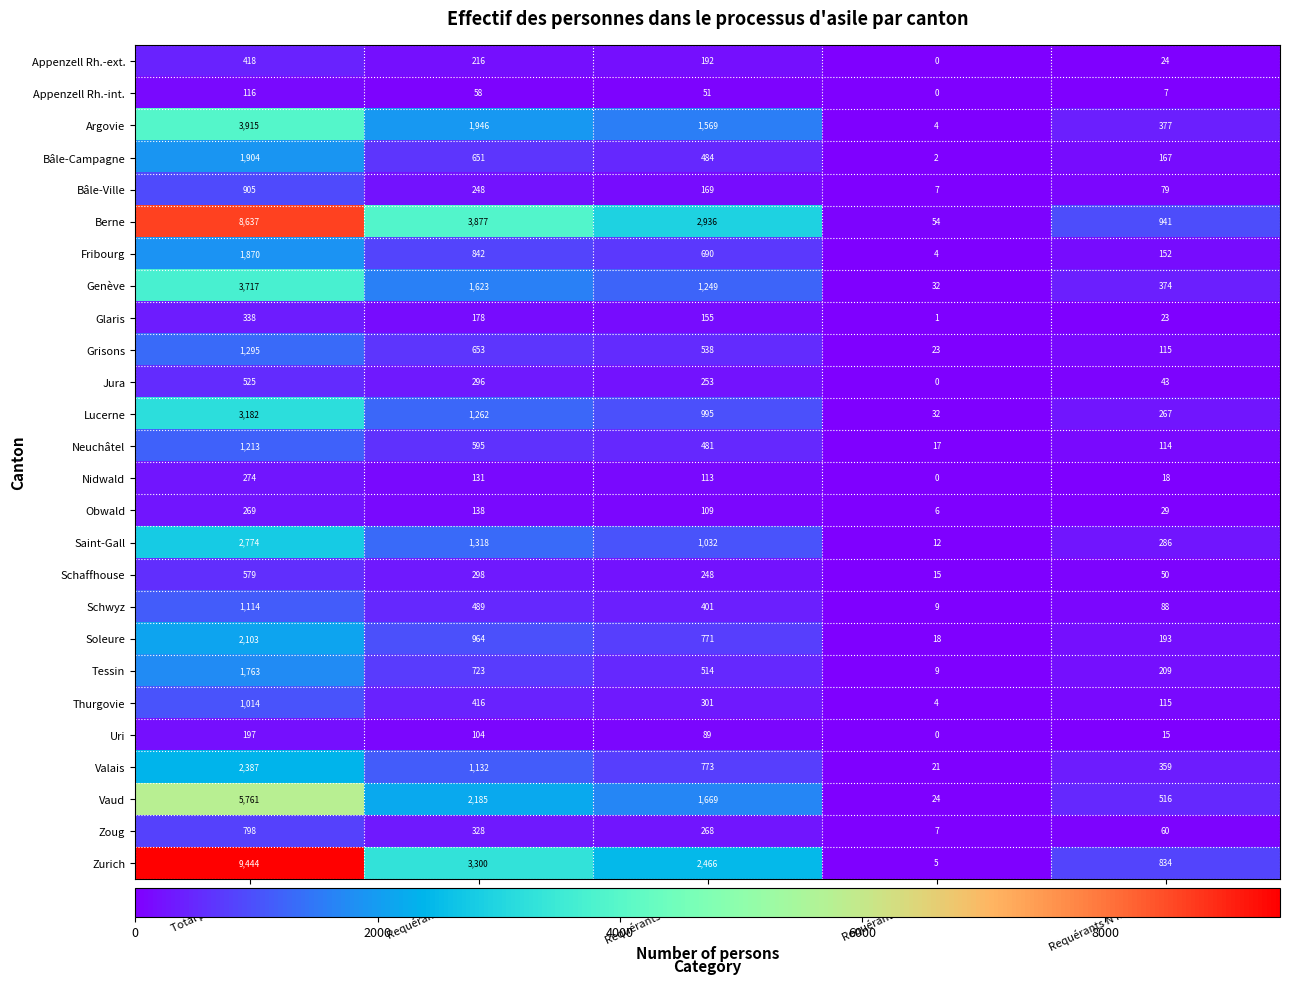

Between Requérants N actives and Requérants N non-actifs, which series saw the biggest shift?

Berne